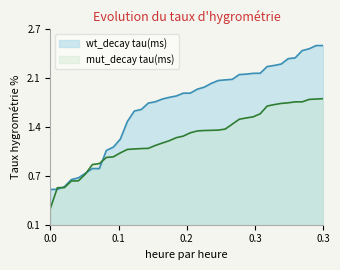

What is the difference between the maximum and second lowest values in the wt_decay tau(ms) series?

2.0